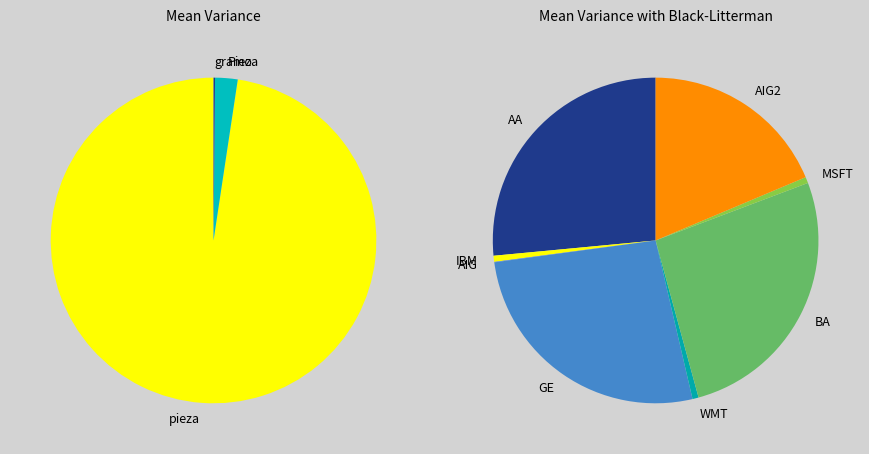

How many slices are in this pie chart?

4